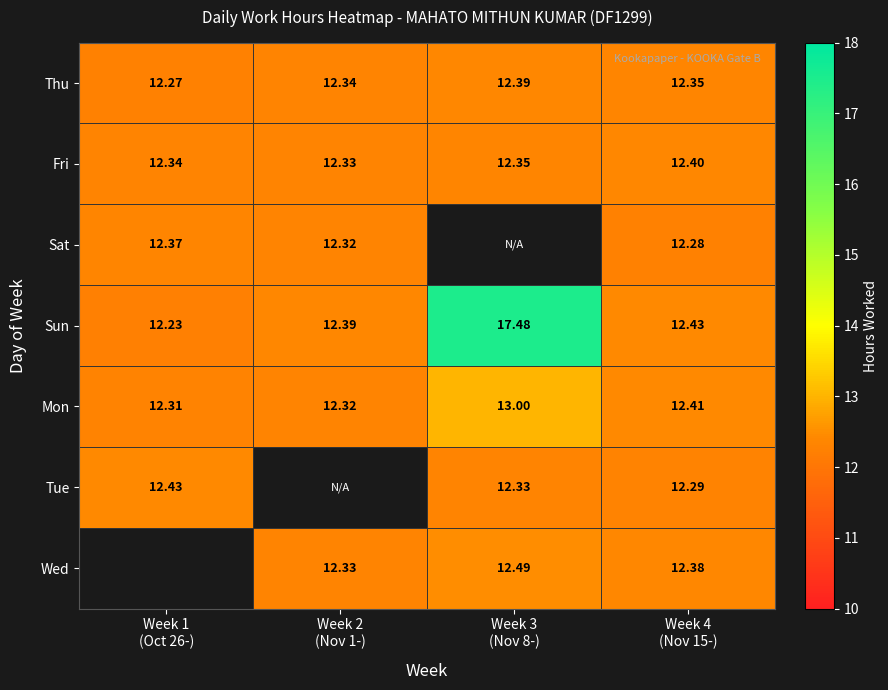

Rank the categories by Mon value from lowest to highest.

Week 1 (Oct 26-), Week 2 (Nov 1-), Week 4 (Nov 15-), Week 3 (Nov 8-)